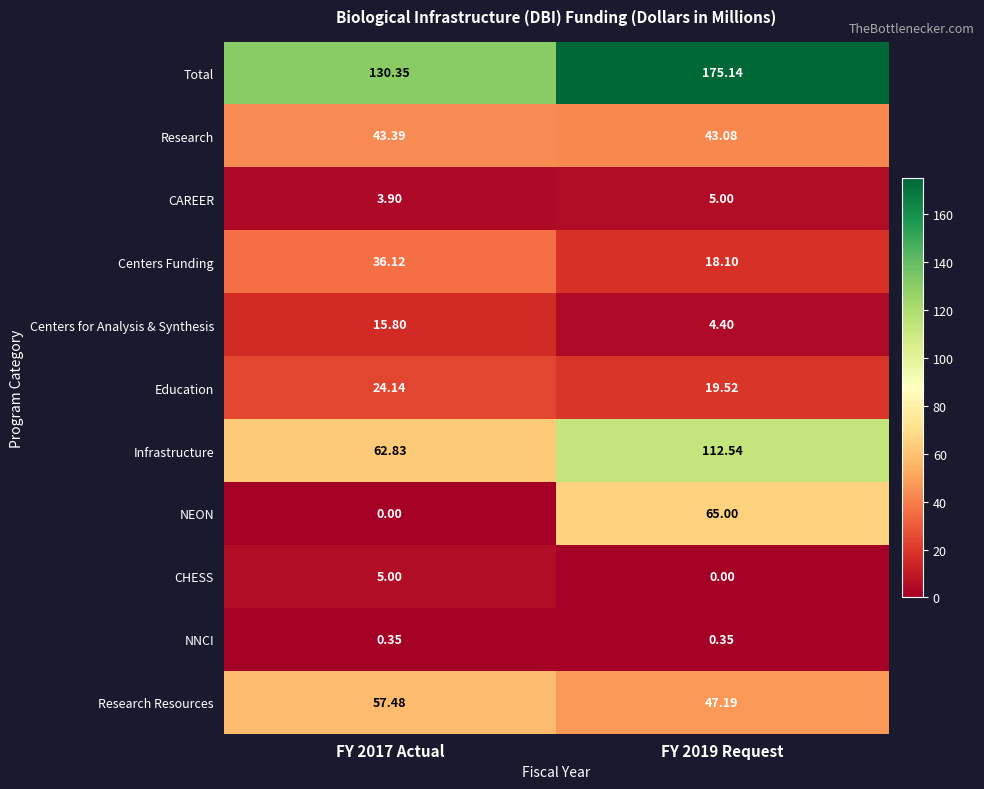

At FY 2019 Request, list the series in order from largest to smallest.

Total, Infrastructure, NEON, Research Resources, Research, Education, Centers Funding, CAREER, Centers for Analysis & Synthesis, NNCI, CHESS